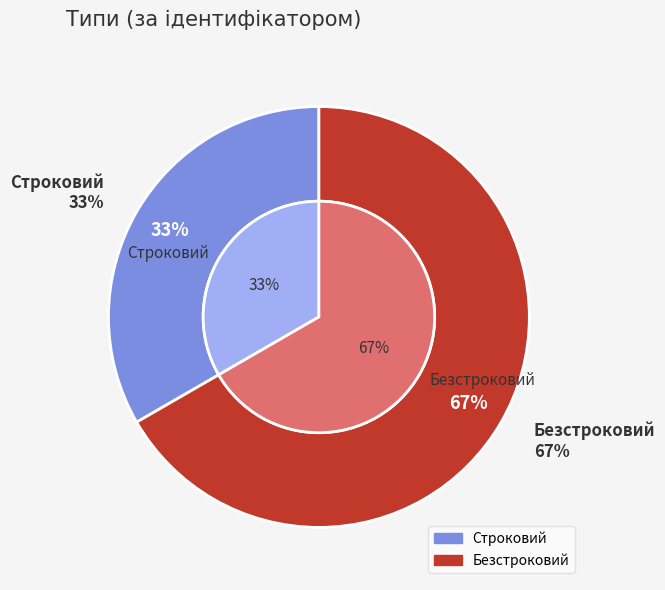

What is the largest slice in the pie chart?

Безстроковий